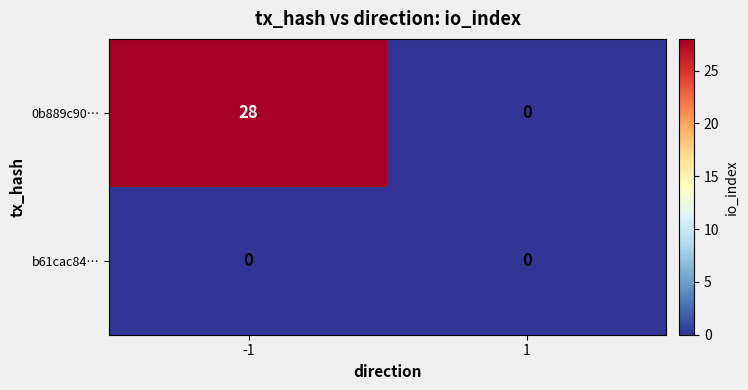

What is the greatest value displayed?

28